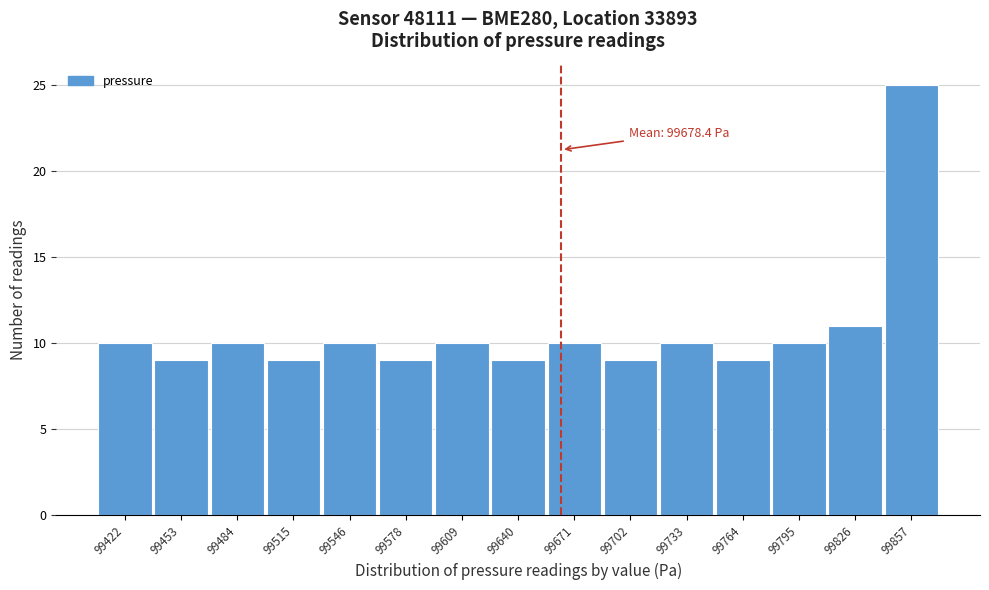

Reading left to right, extract all data points from this chart.

10	9	10	9	10	9	10	9	10	9	10	9	10	11	25